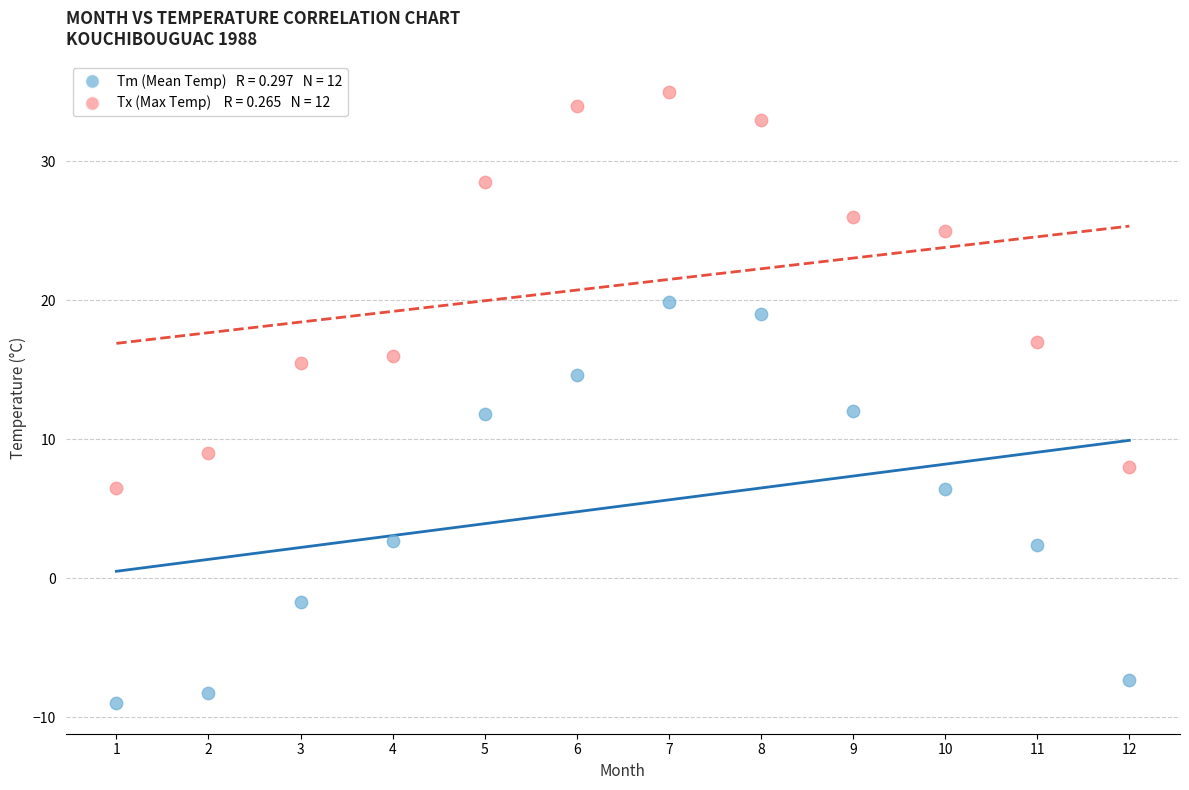

Across all data points, what is the range of X values (max minus min)?

11.0